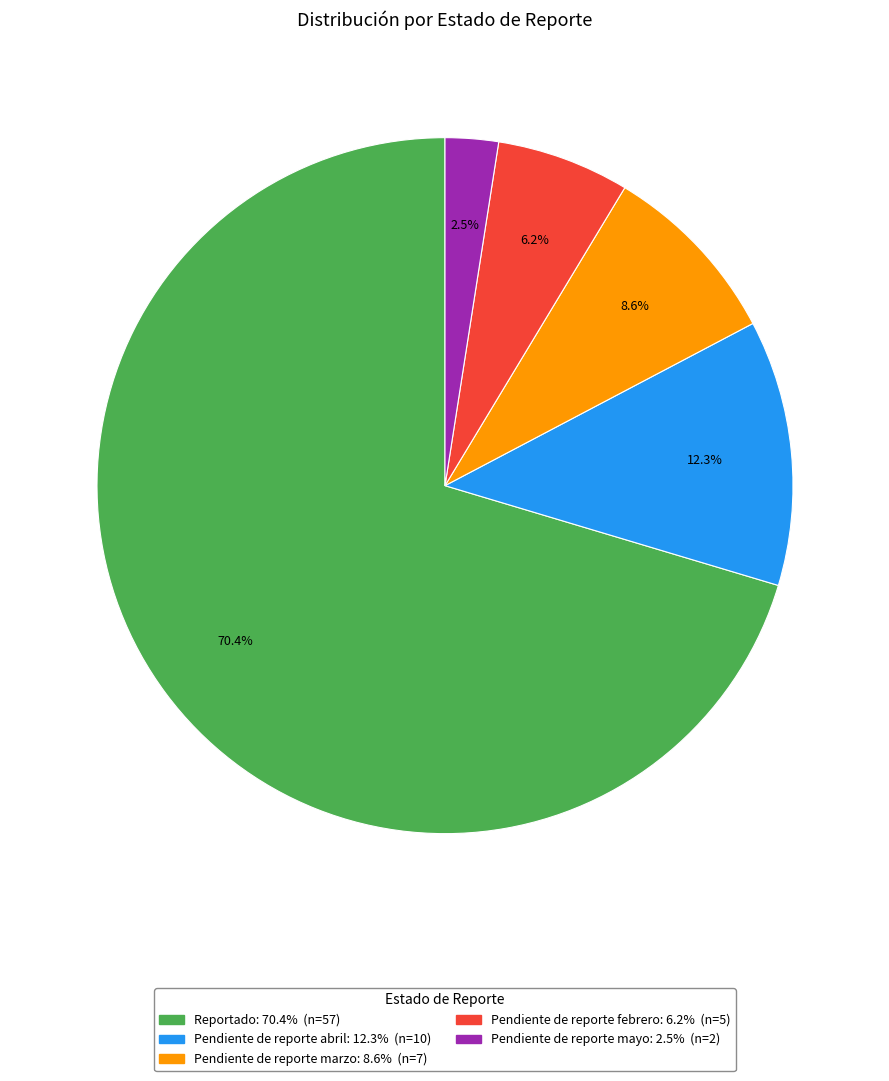

Is there any slice that represents more than half of the pie?

Yes